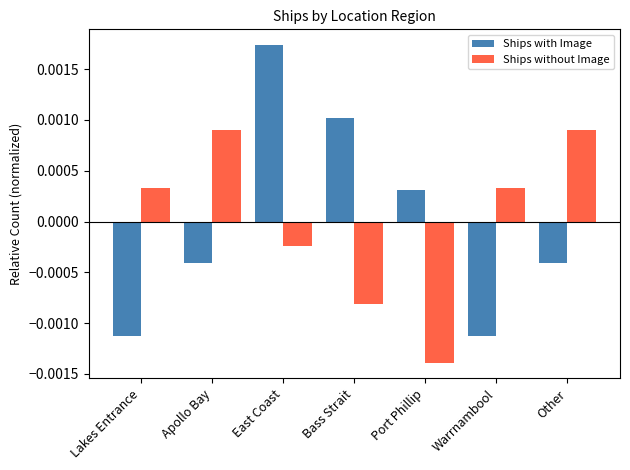

Where is Ships without Image nearest to the value 0?

East Coast